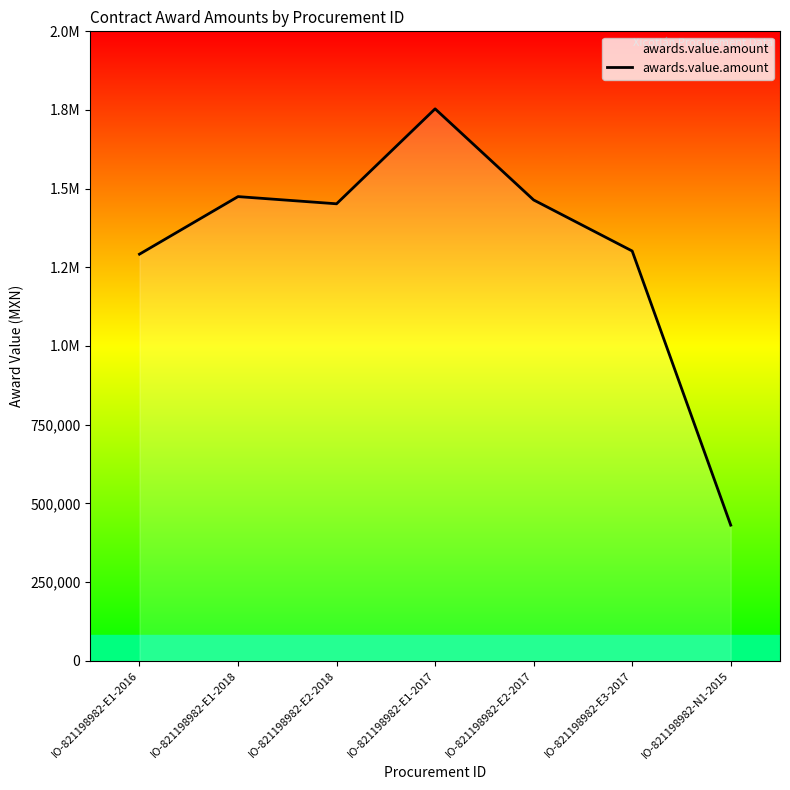

At which label is the value closest to 1092148?

IO-821198982-E1-2016